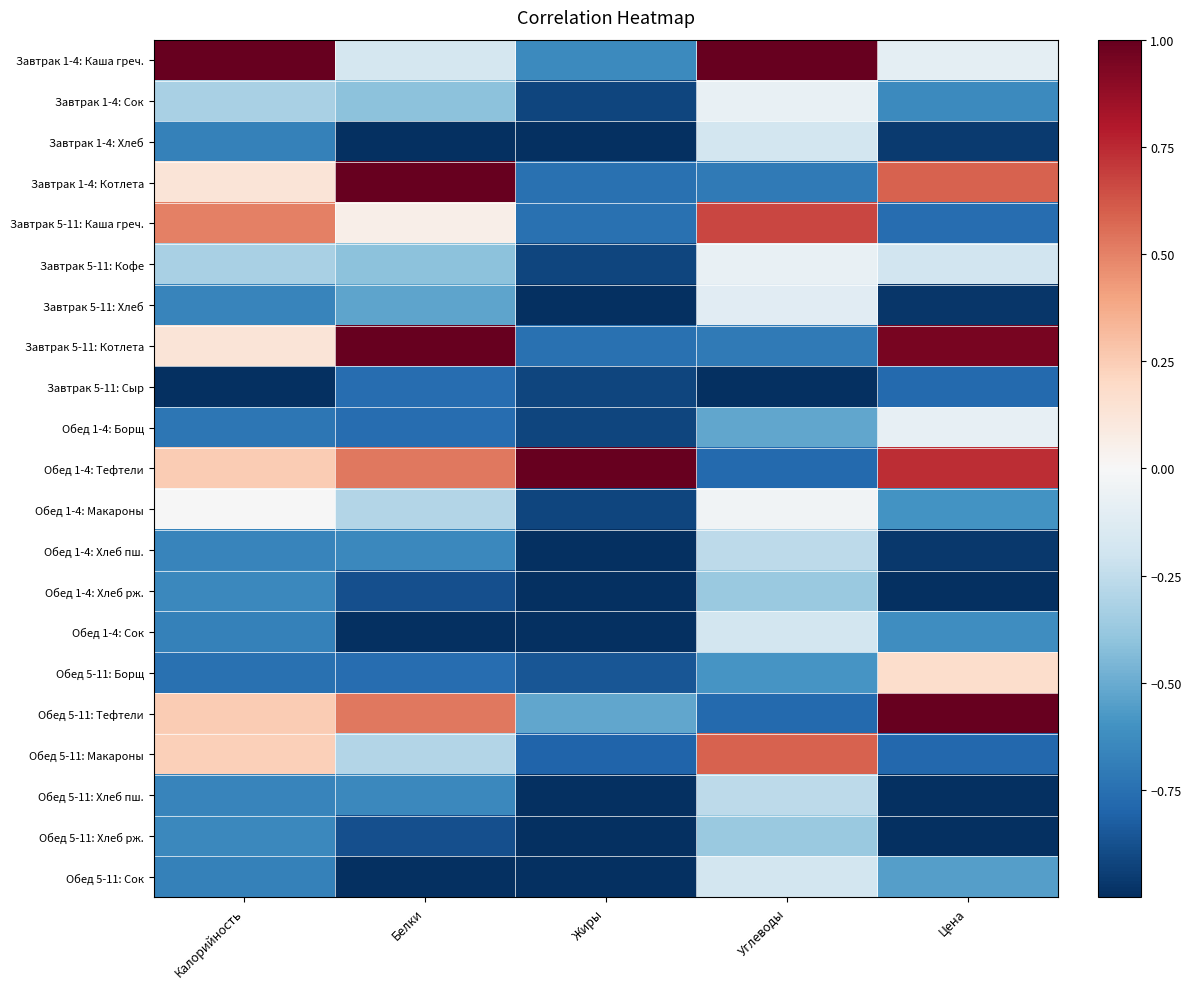

At which category is the sum across all series the highest?

Углеводы